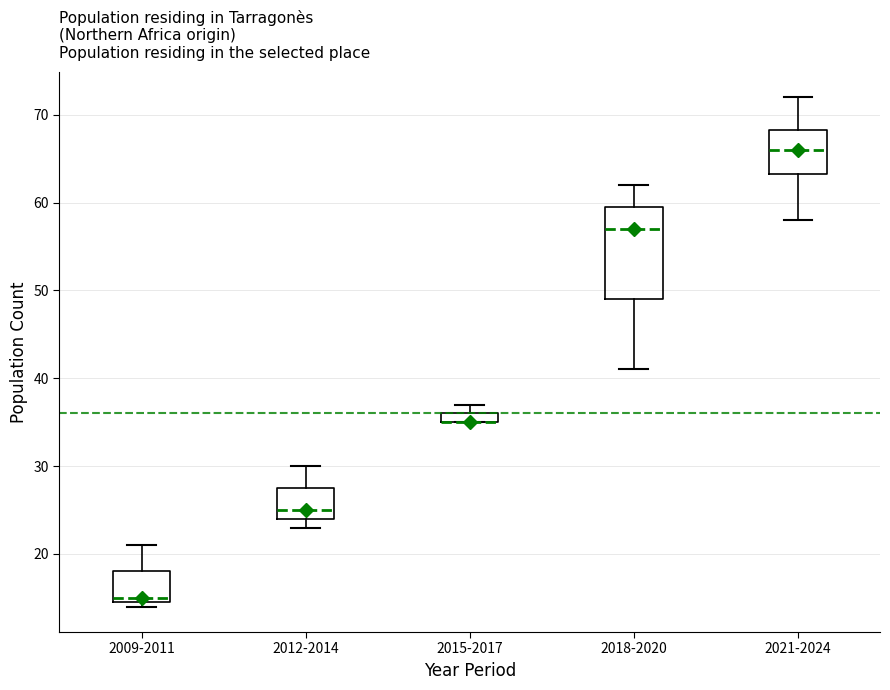

Comparing the boxes themselves (not the whiskers), which one is the tallest?

2018-2020